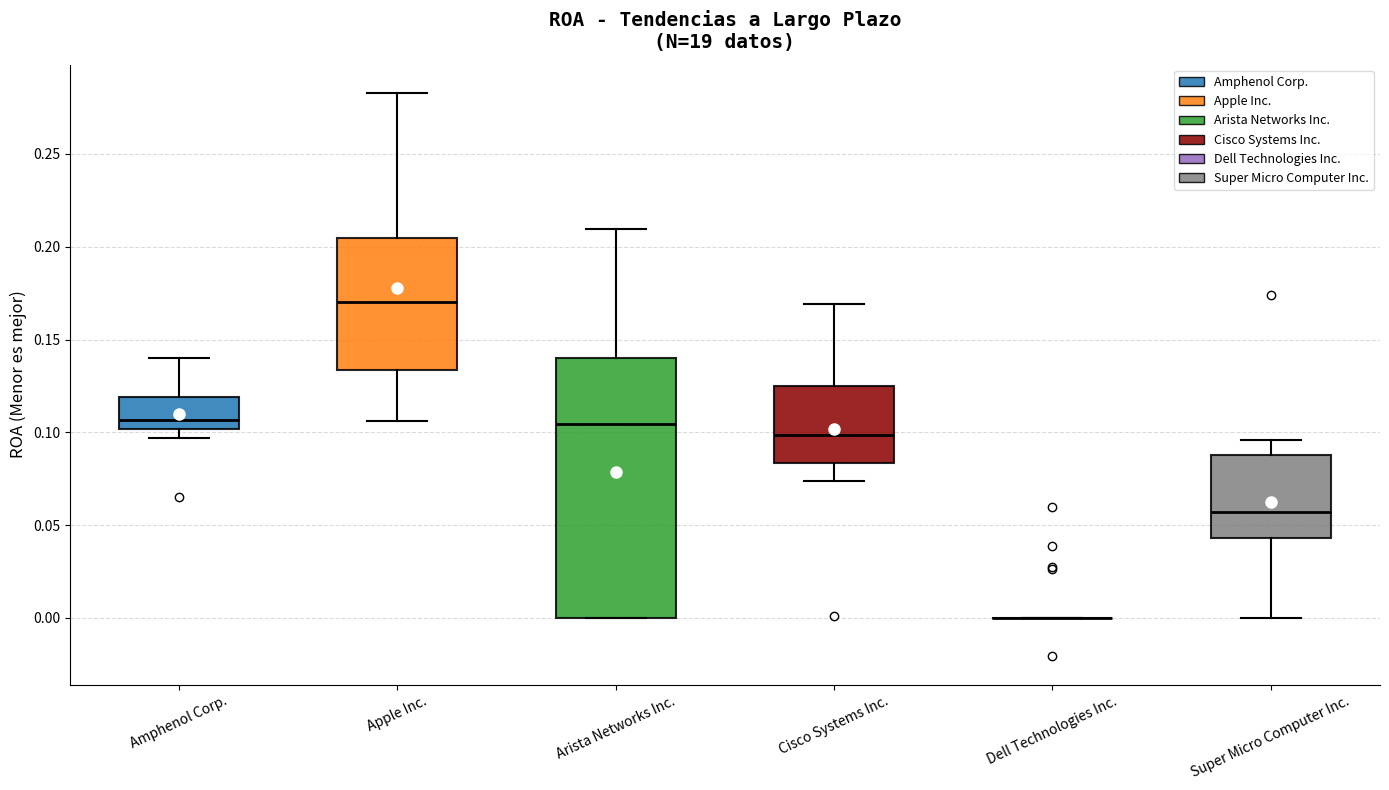

Reading left to right, transcribe this box plot: for each box, give where its median line is, the range the box spans, and where its two whiskers end, as read against the y-axis. The values are not printed on the chart, so give them approximately, as read against the axis.

Amphenol Corp.: median 0.105, box 0.100 to 0.120, whiskers 0.095 to 0.140
Apple Inc.: median 0.170, box 0.135 to 0.205, whiskers 0.105 to 0.285
Arista Networks Inc.: median 0.105, box 0.000 to 0.140, whiskers 0.000 to 0.210
Cisco Systems Inc.: median 0.100, box 0.085 to 0.125, whiskers 0.075 to 0.170
Dell Technologies Inc.: box collapsed to a line at 0.000, whiskers 0.000 to 0.000
Super Micro Computer Inc.: median 0.055, box 0.045 to 0.090, whiskers 0.000 to 0.095